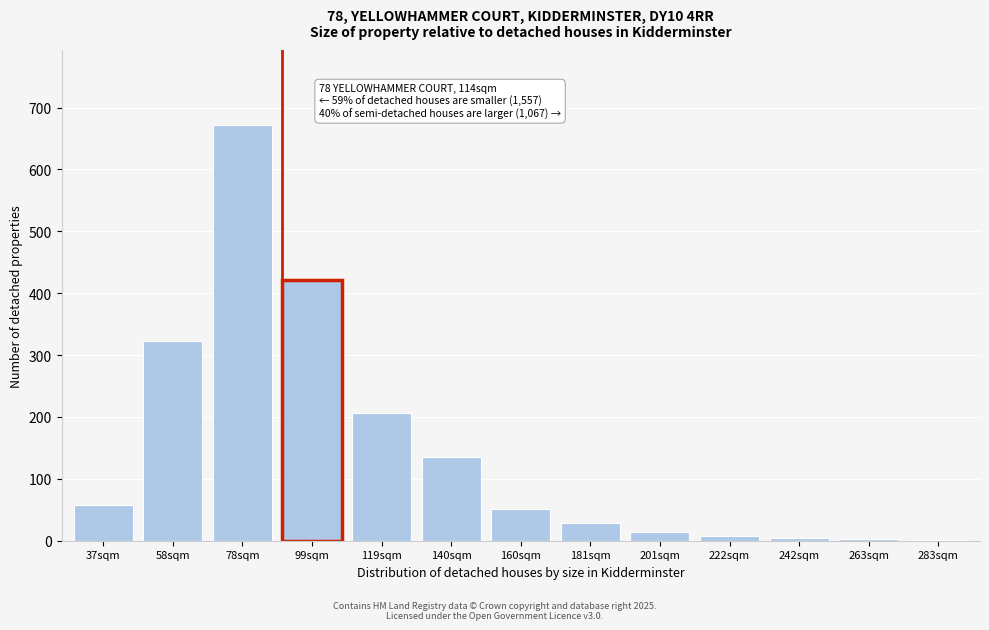

What is the sum of all values?

1925